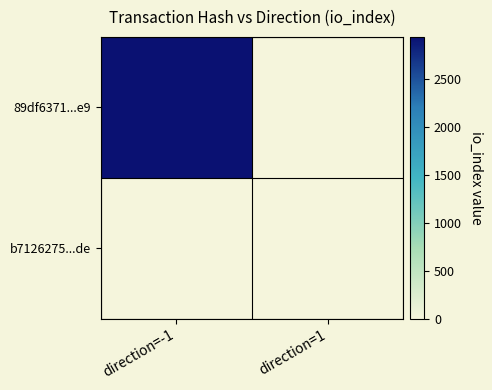

Which has a higher value, direction=1 or direction=-1?

direction=-1